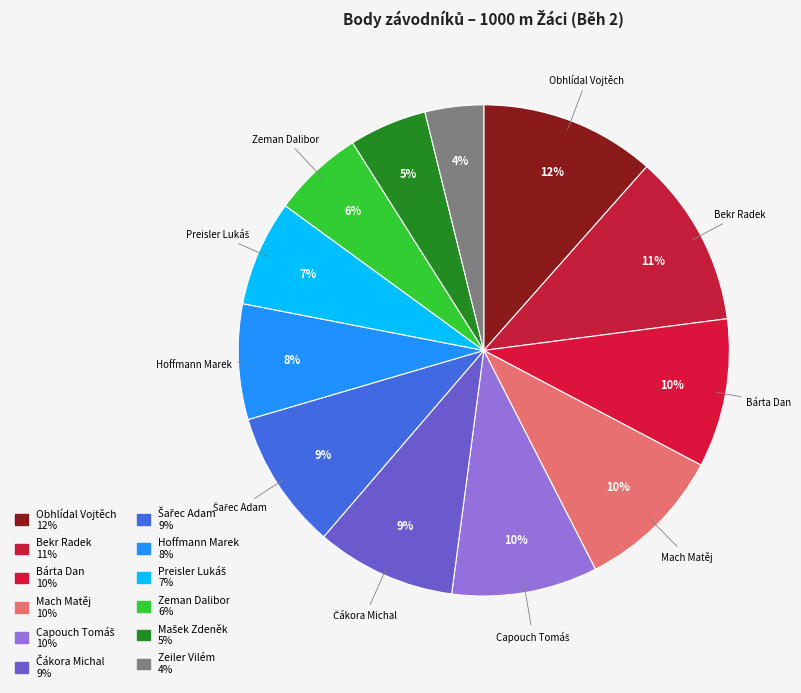

How many segments does this pie chart have?

12